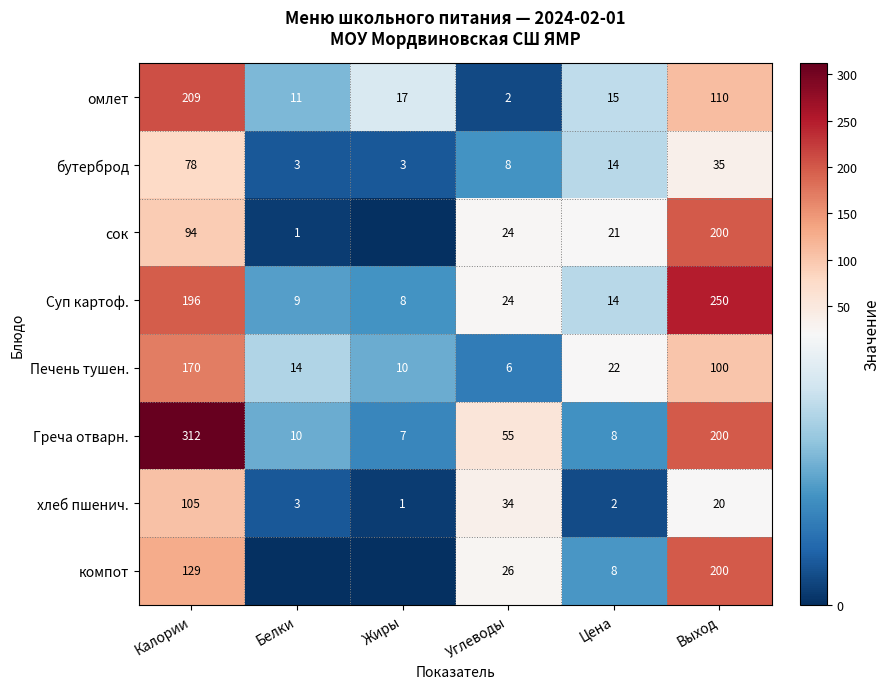

What is the total value across all series at Углеводы?

179